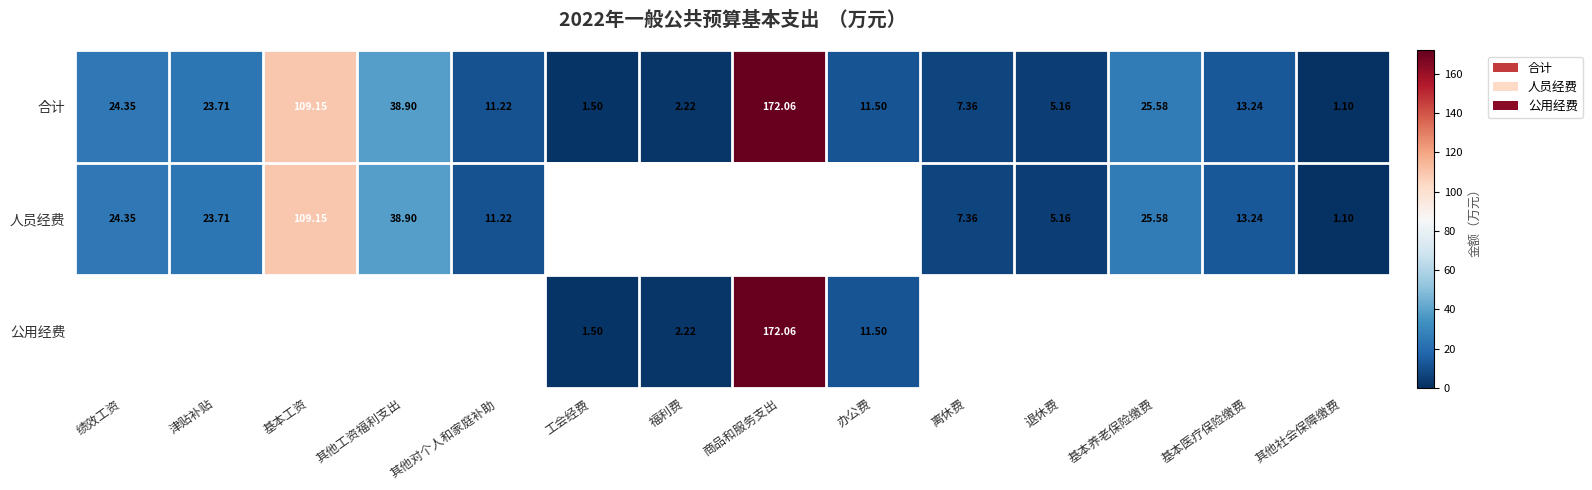

How many values in the 合计 series exceed 13?

7